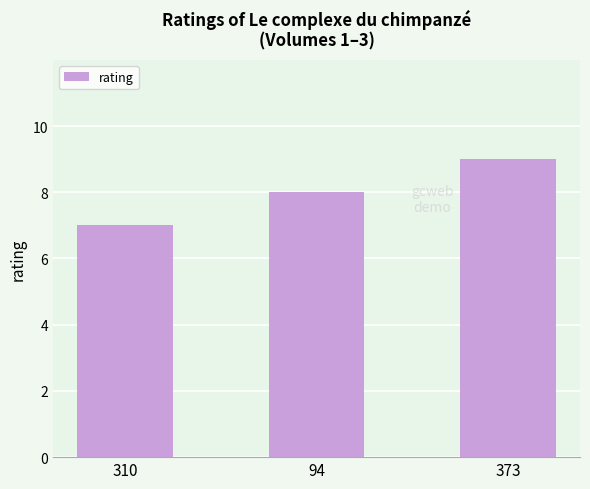

Between 373 and 94, which is larger?

373